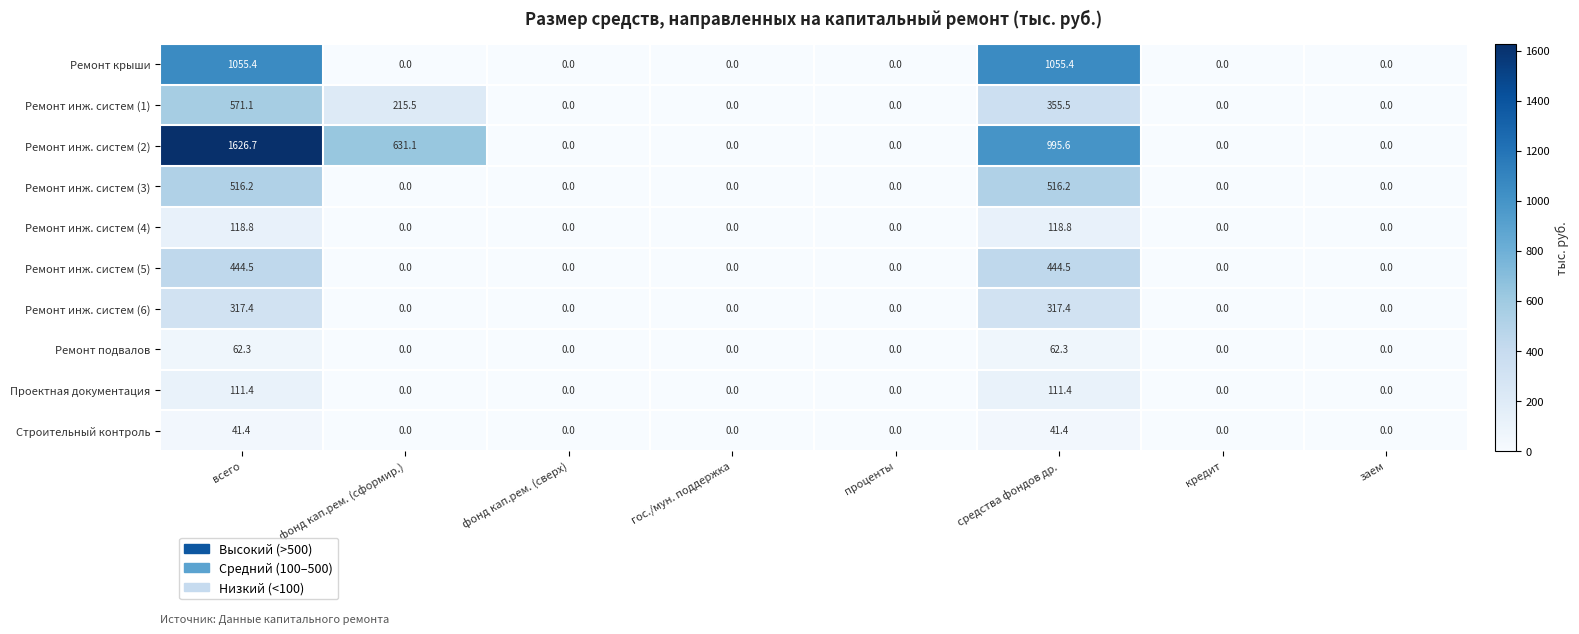

What is the sum of all Ремонт инж. систем (4) values?

237.6